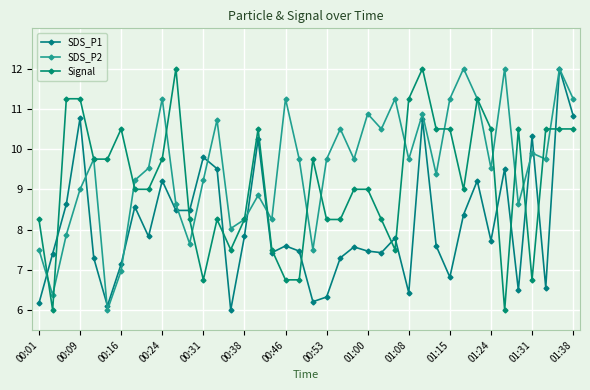

Count the number of categories in the chart.

40